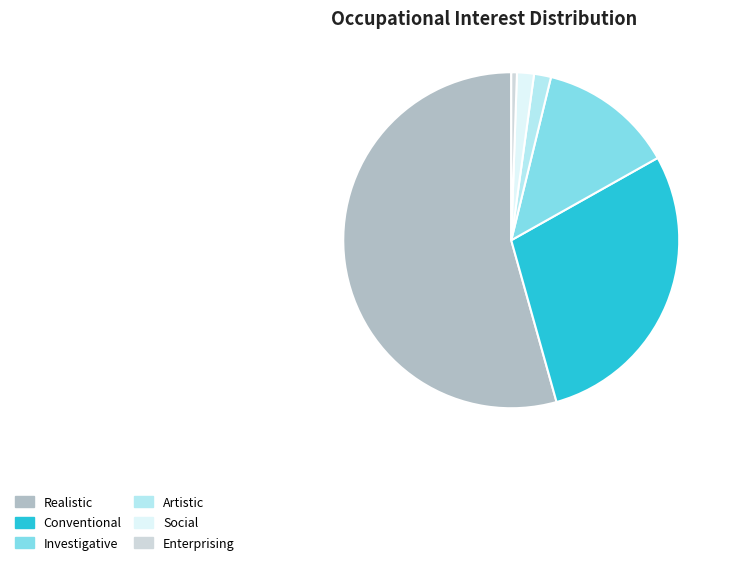

Which has a higher value, Artistic or Investigative?

Investigative